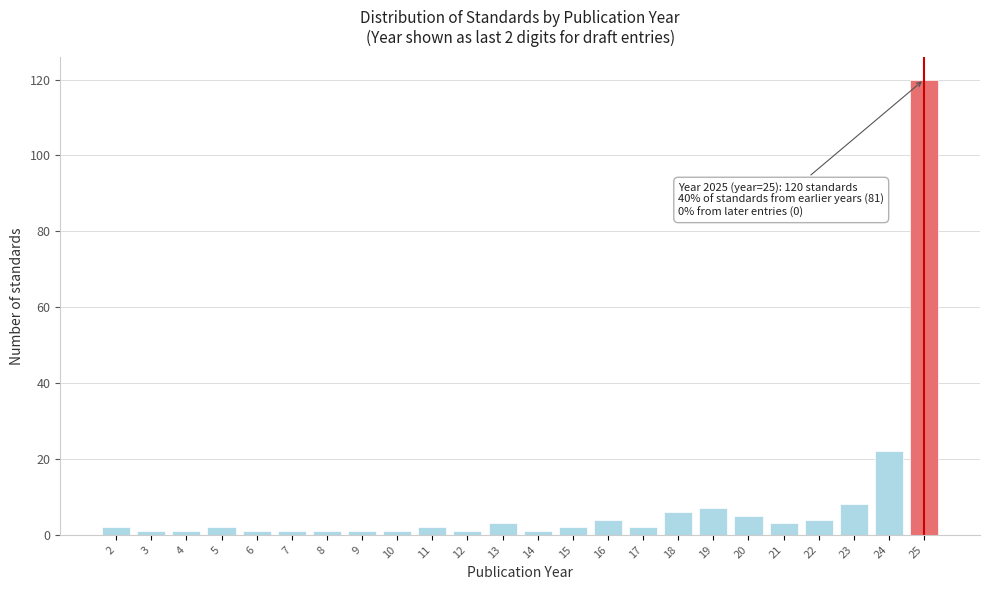

Reading right to left, list all the values displayed in this chart.

120	22	8	4	3	5	7	6	2	4	2	1	3	1	2	1	1	1	1	1	2	1	1	2